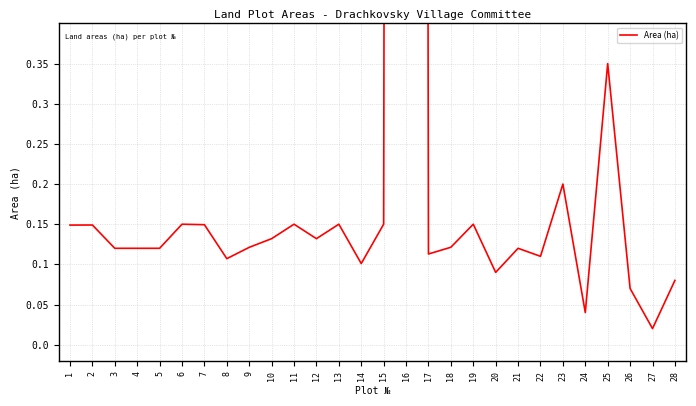

True or false: the data has more than 1 interior local peaks.

True